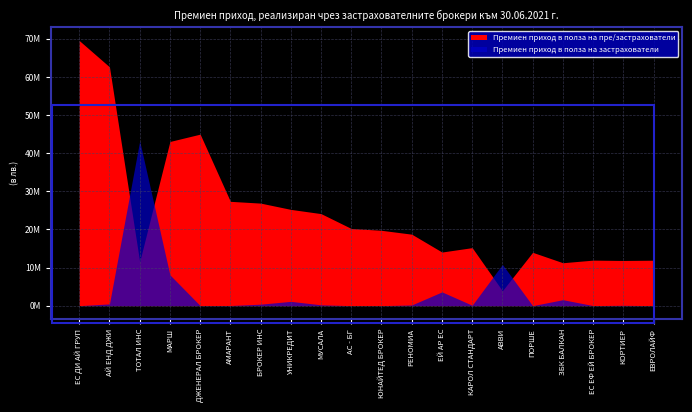

What is the sum of all Премиен приход в полза на пре/застрахователи values?

488299136.4